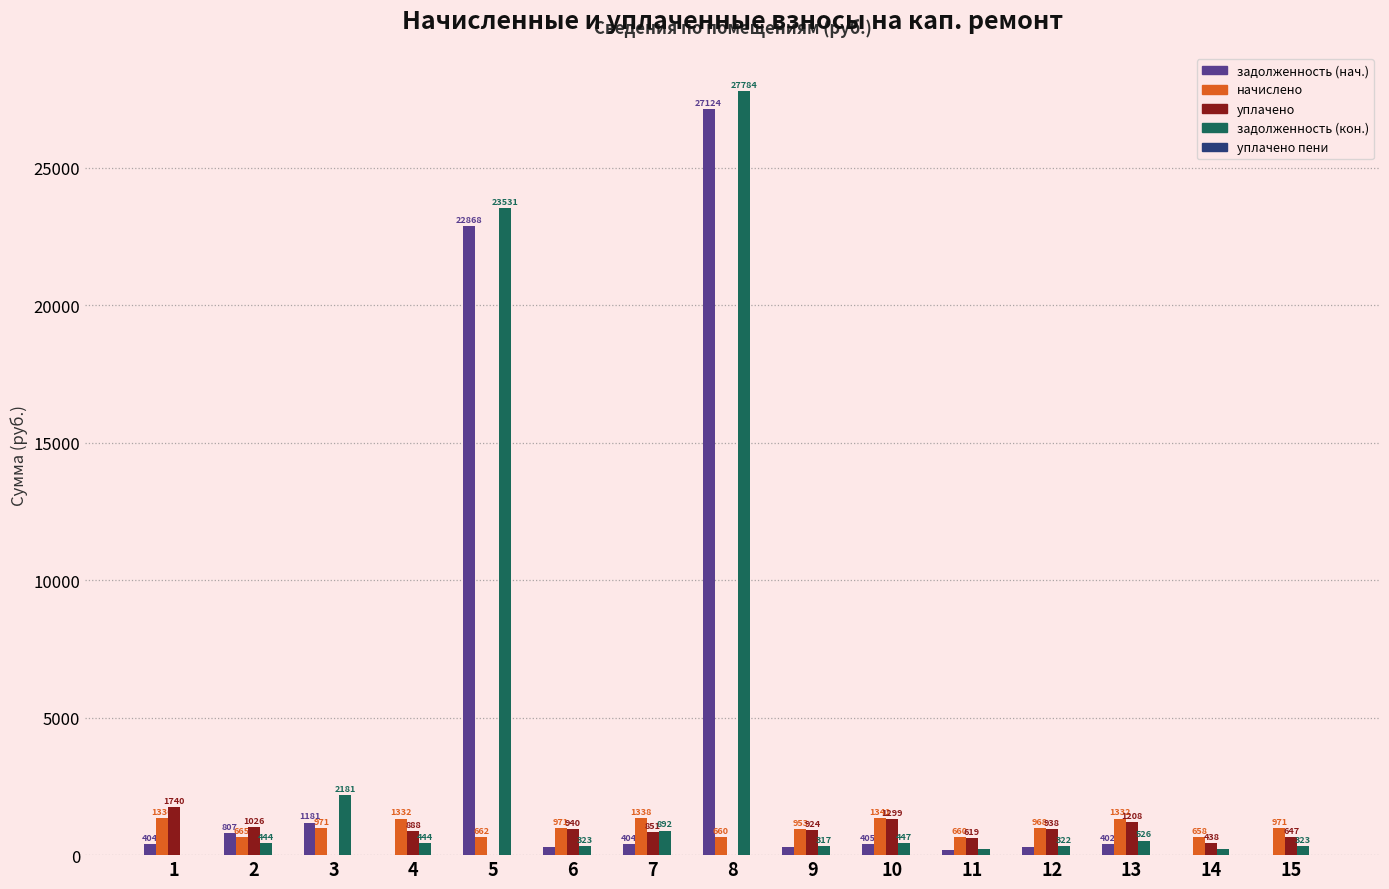

Which series changed the most between 1 and 5?

задолженность (кон.)